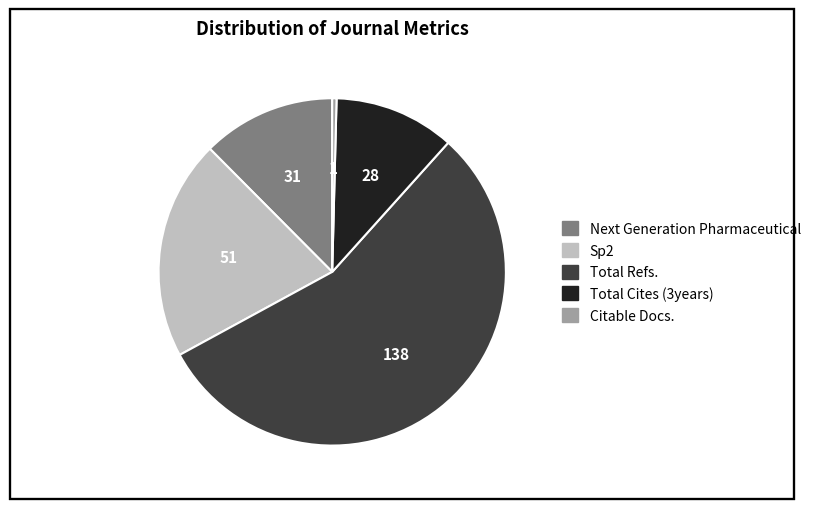

Which category has the biggest portion of the pie?

Total Refs.